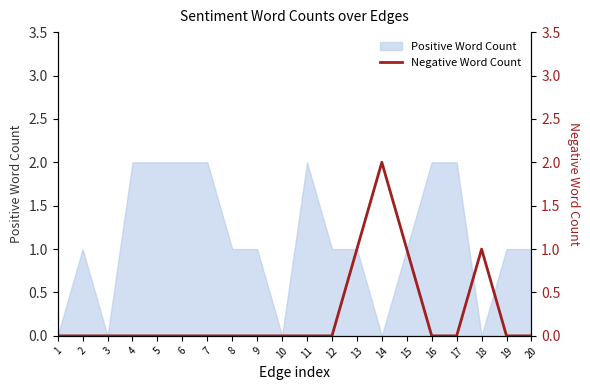

What is the maximum value shown in the chart?

2